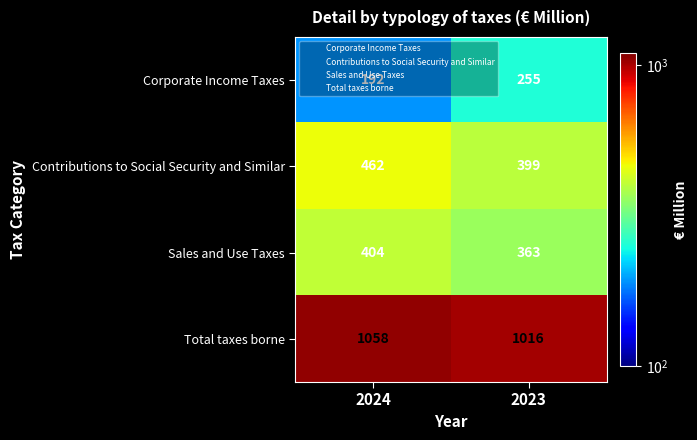

What is the difference between the Total taxes borne values at 2024 and 2023?

42